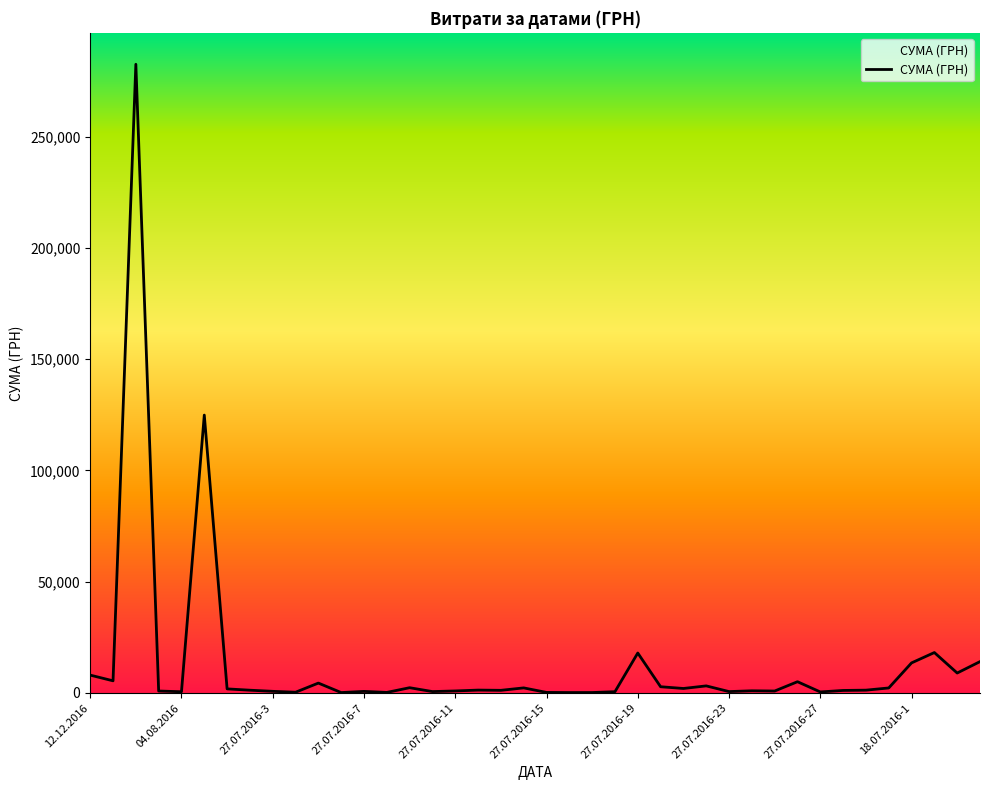

How many distinct data groups are displayed?

1